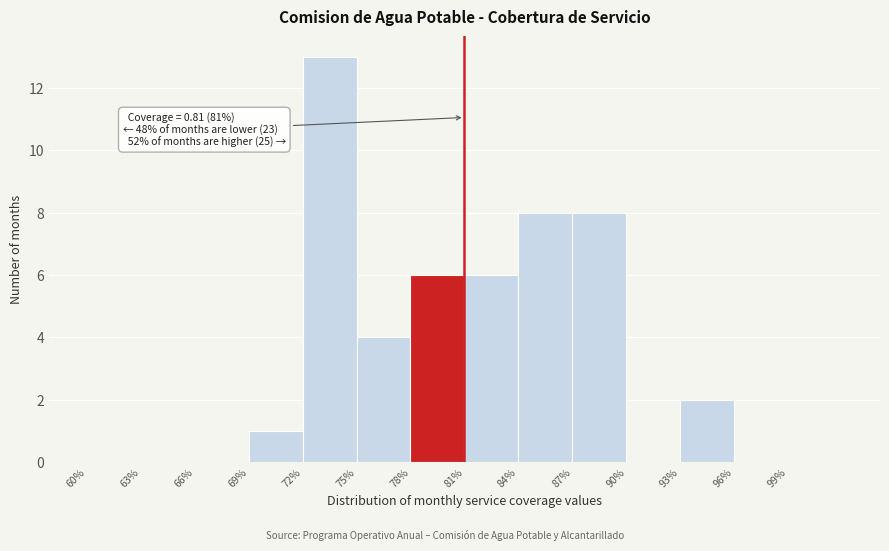

Reading left to right, what are all the values shown in this chart?

60%=0	63%=0	66%=0	69%=1	72%=13	75%=4	78%=6	81%=6	84%=8	87%=8	90%=0	93%=2	96%=0	99%=0